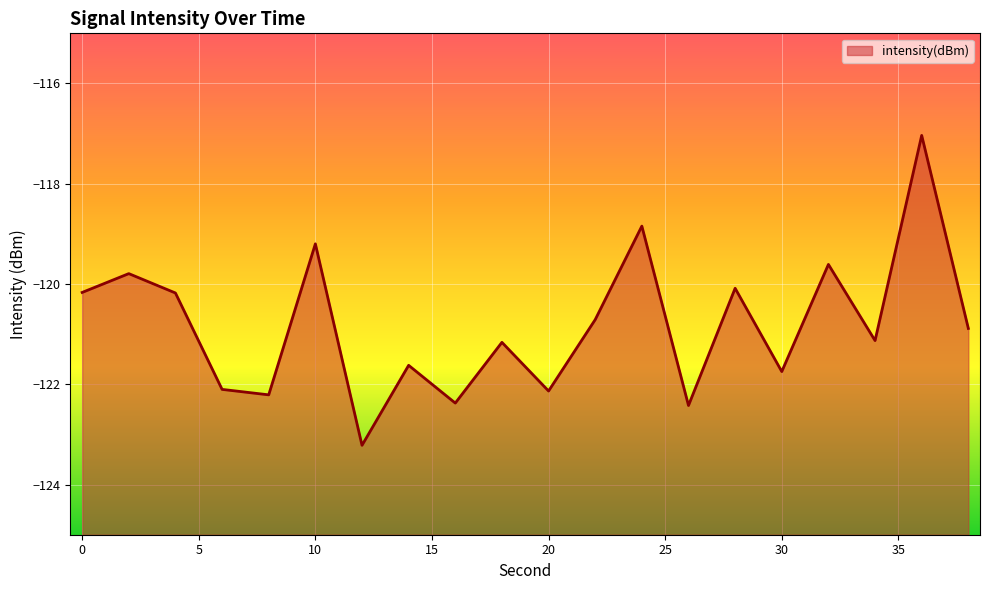

What is the difference between the maximum and minimum values?

6.2